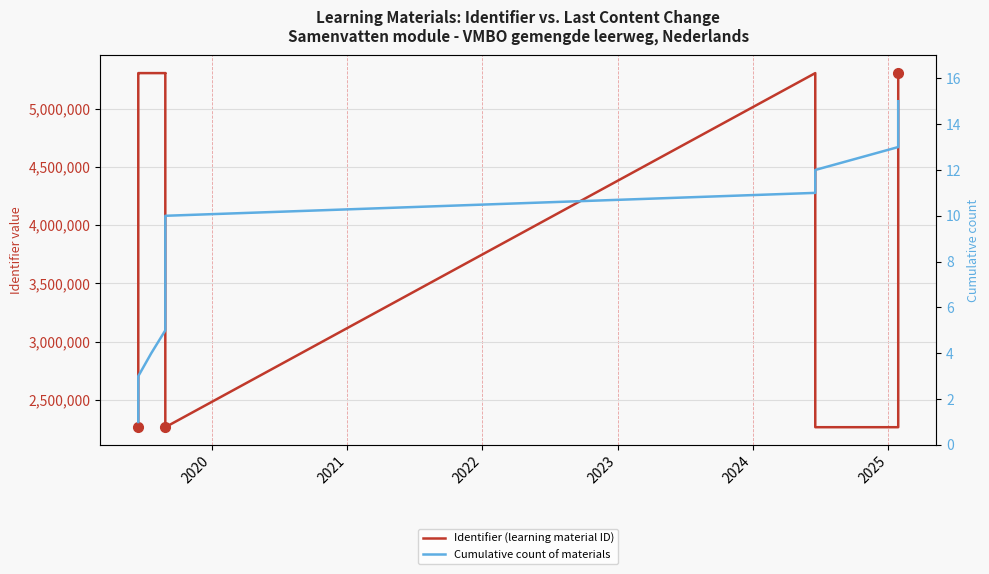

True or false: Cumulative count of materials has a value of 3 at 2025.

False